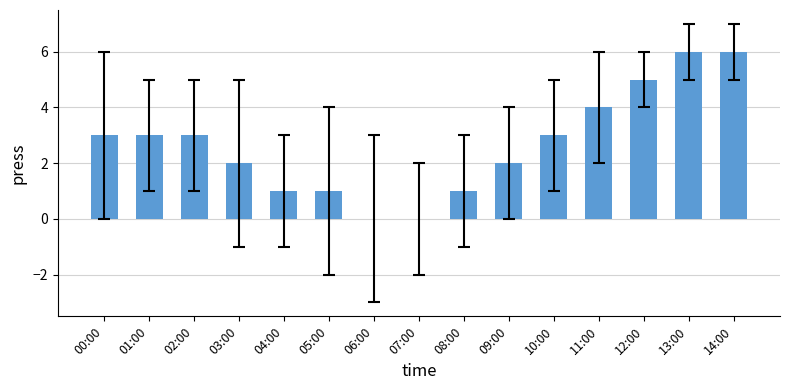

What is the change in value from 05:00 to 10:00?

+2